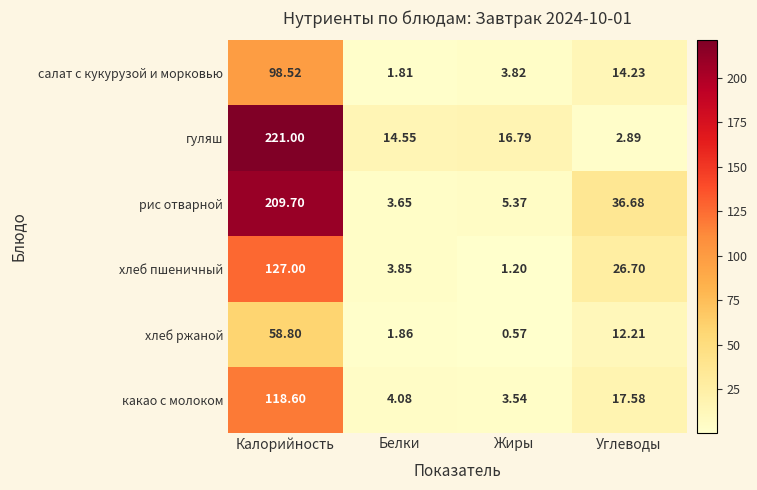

Which category has the highest value across all series?

Калорийность